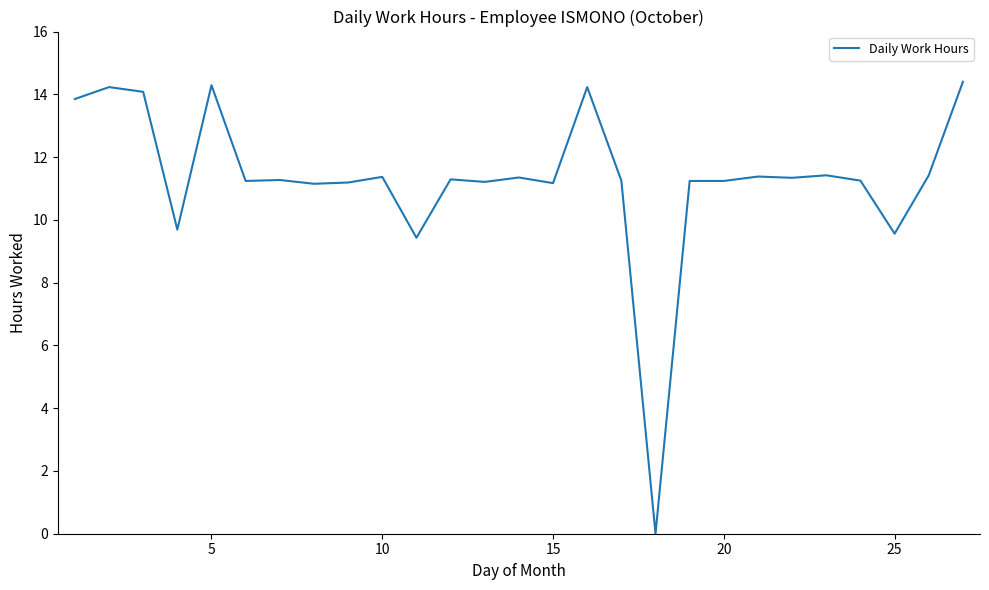

What is the maximum value shown in the chart?

14.4